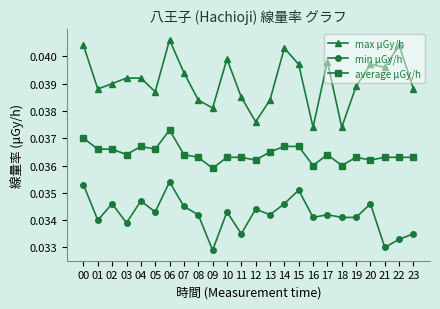

Which category has the highest value across all series?

06